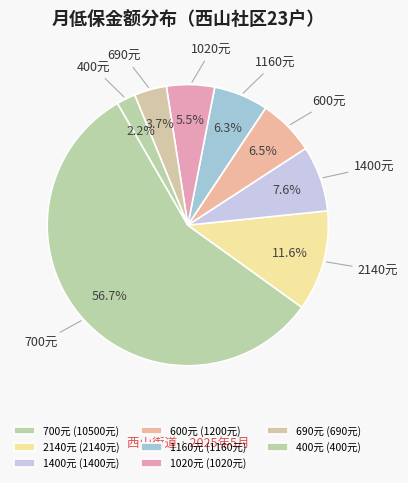

Approximately how many times larger is the value at 1160元 compared to 1020元?

1.1